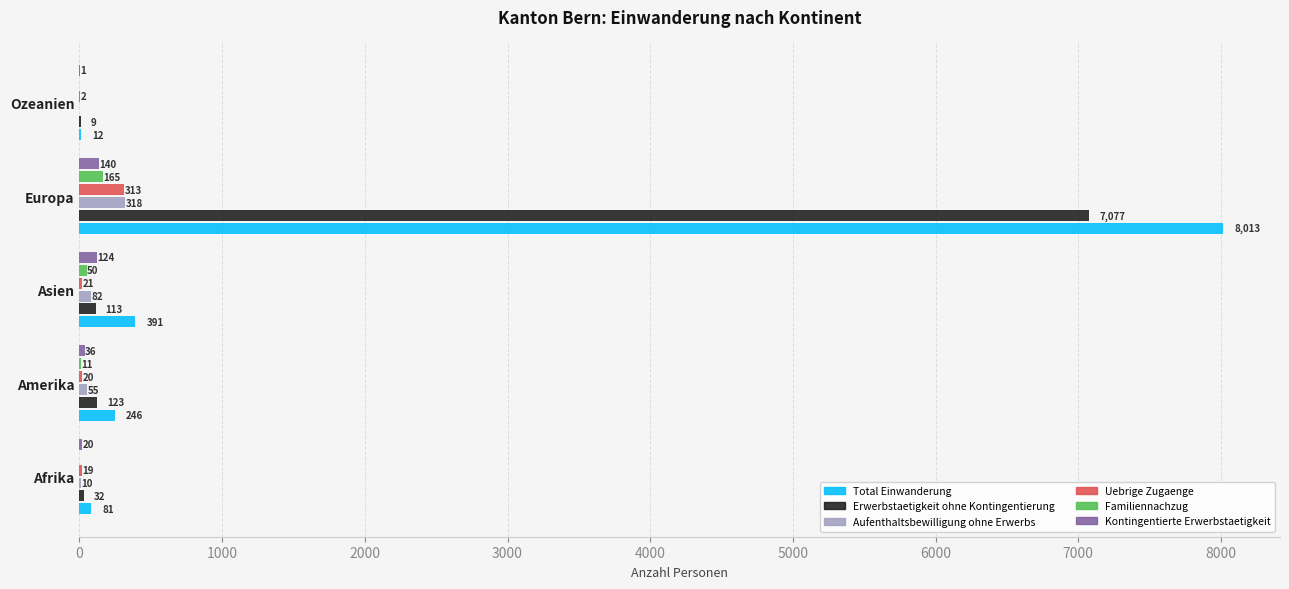

Which category has the highest value in the Kontingentierte Erwerbstaetigkeit series?

Europa